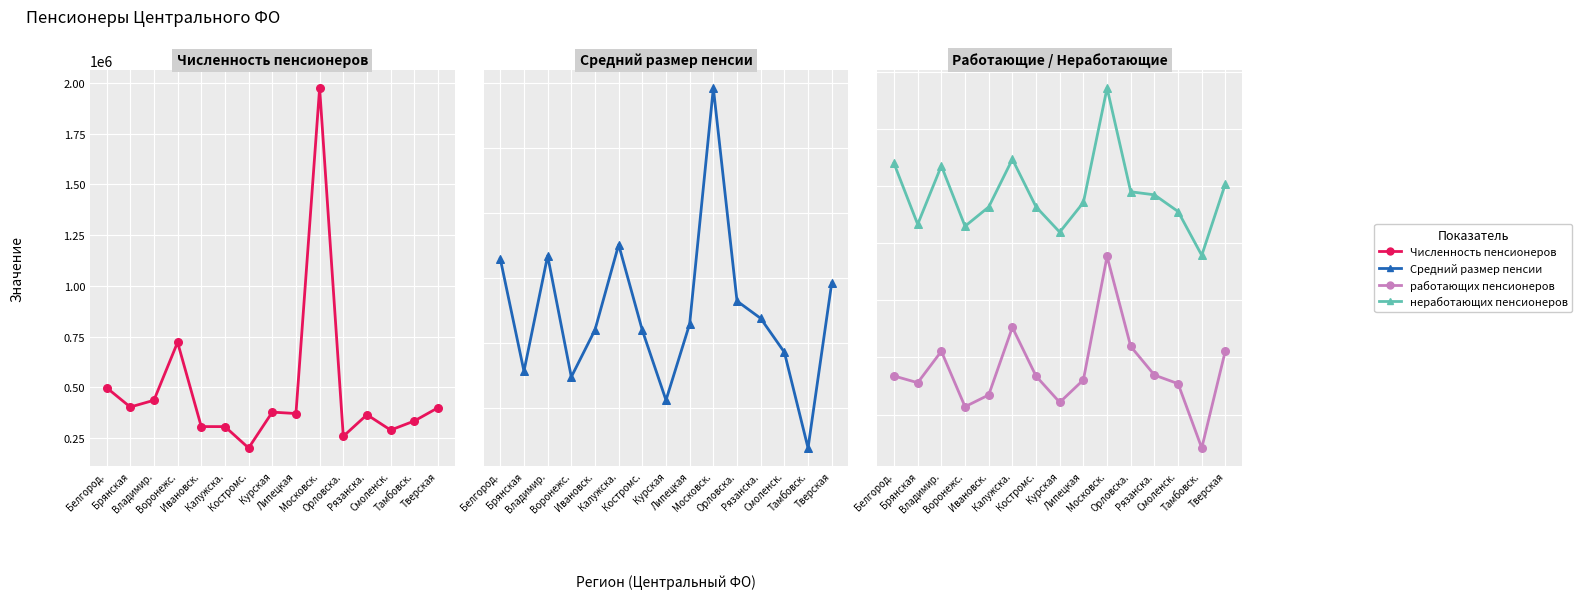

At which category is the sum across all series the highest?

Московск.